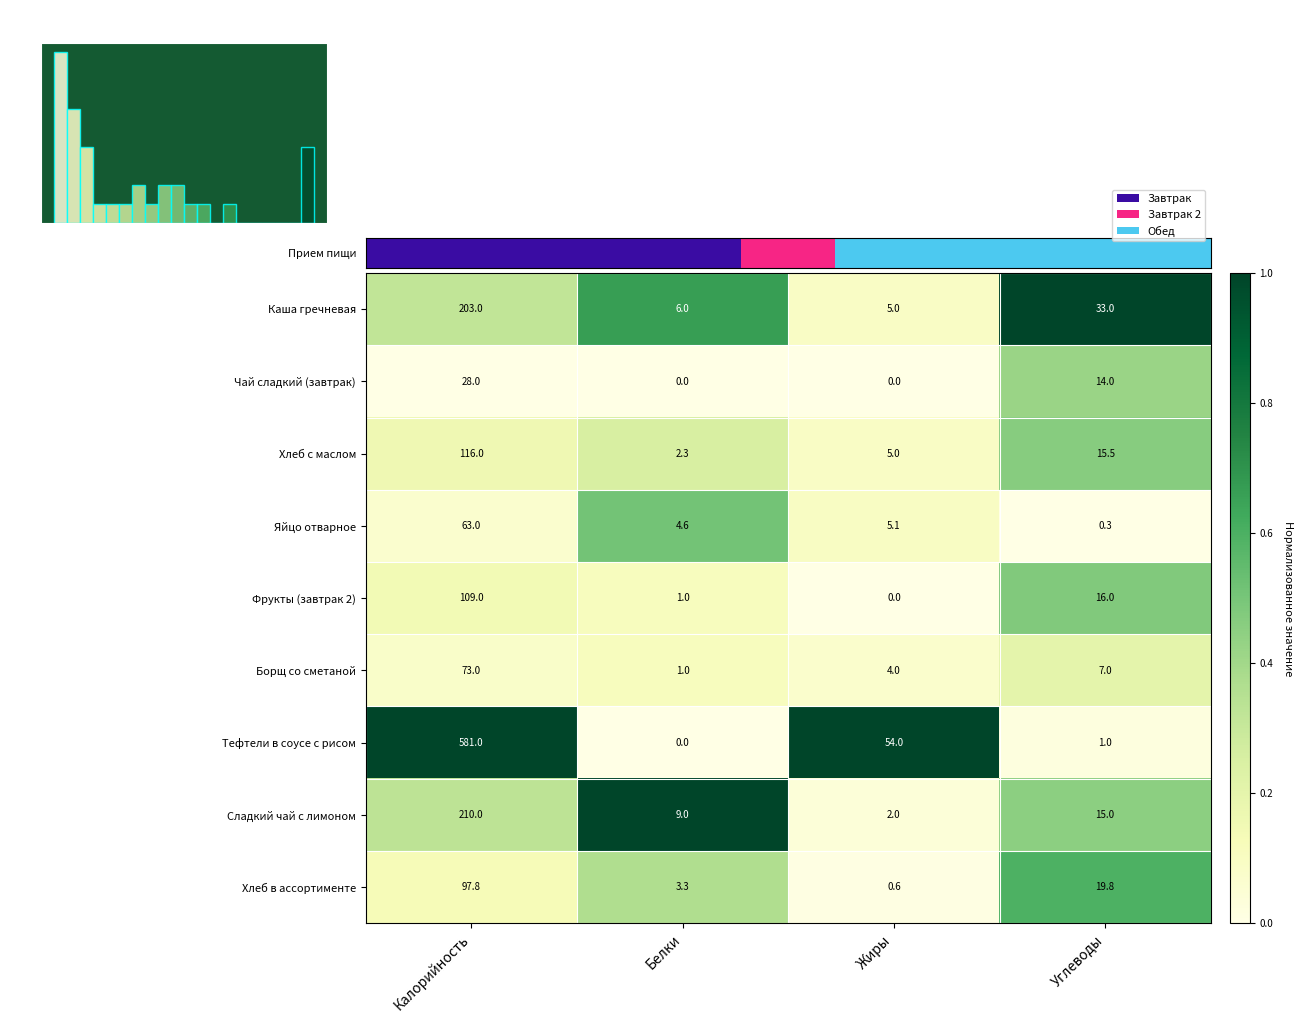

At which category does the chart reach its peak across all series?

Углеводы